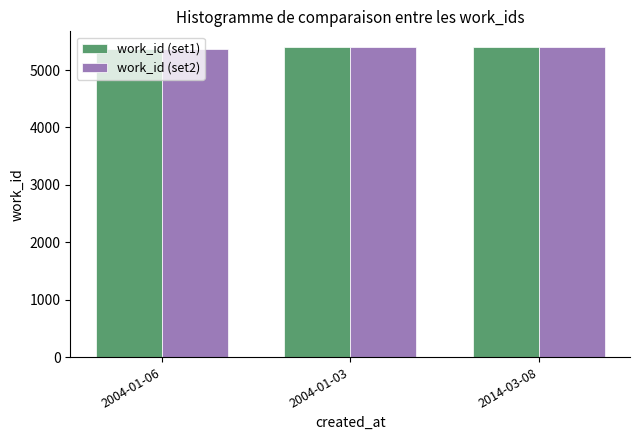

How many work_id (set1) values are between 5366 and 5404?

3